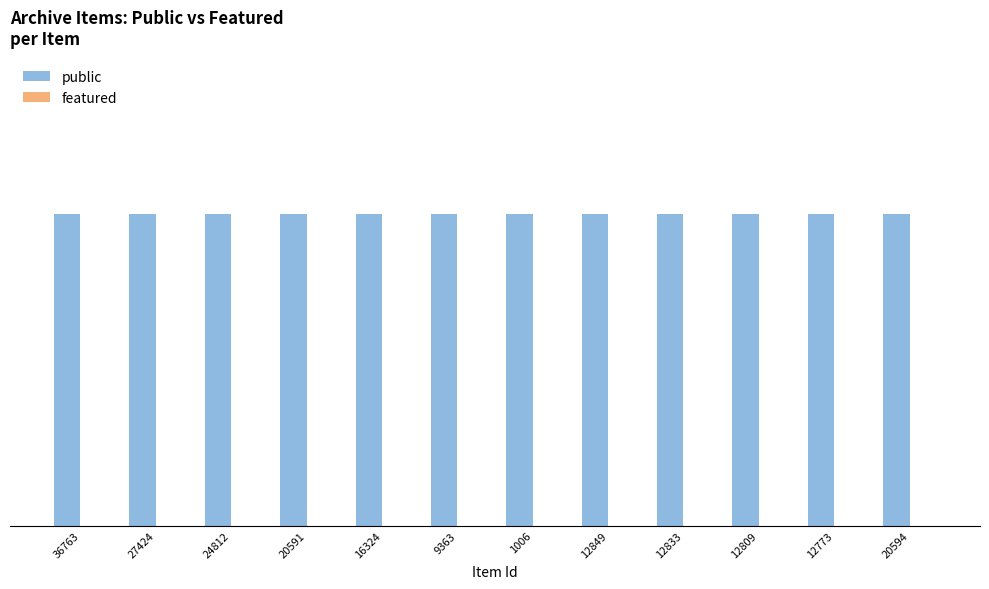

Rank the series by their average value, from lowest to highest.

featured, public